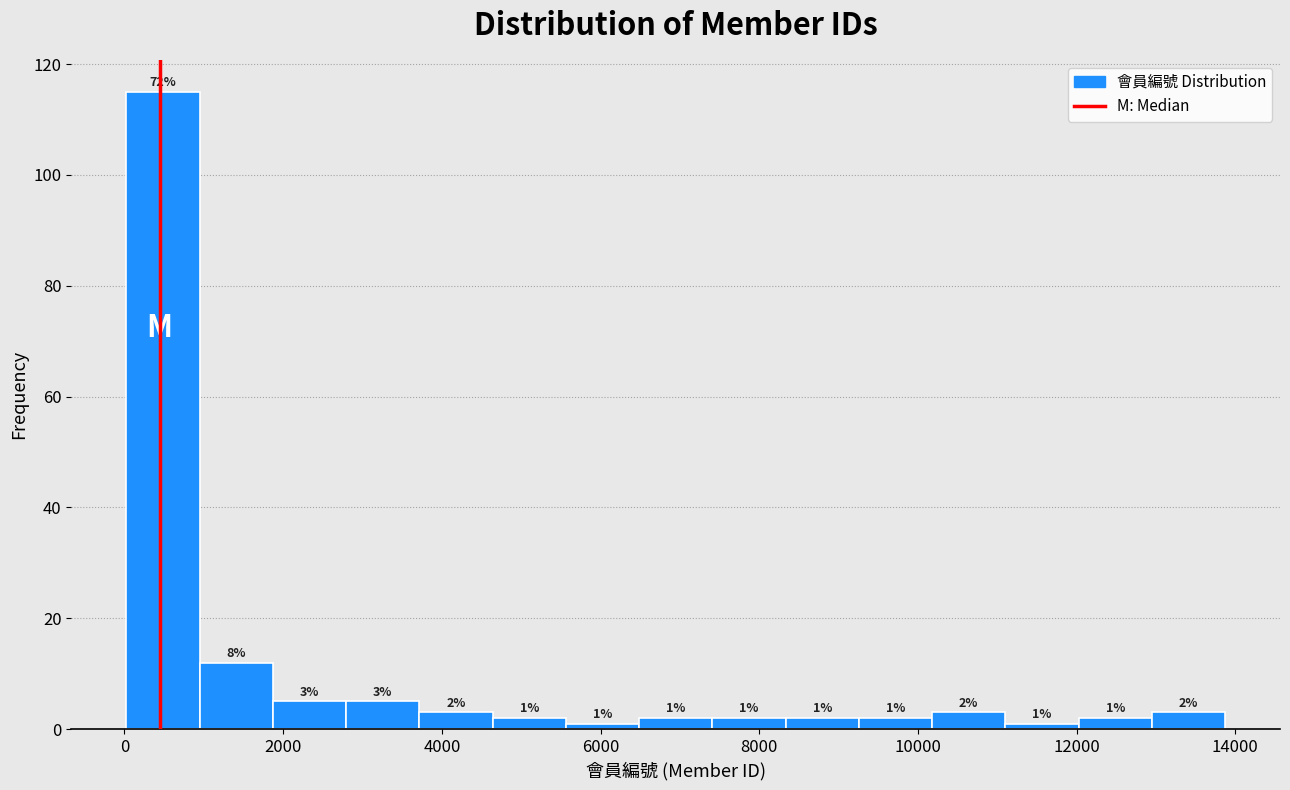

Which range on the x-axis has the tallest bar?

0 to 1000